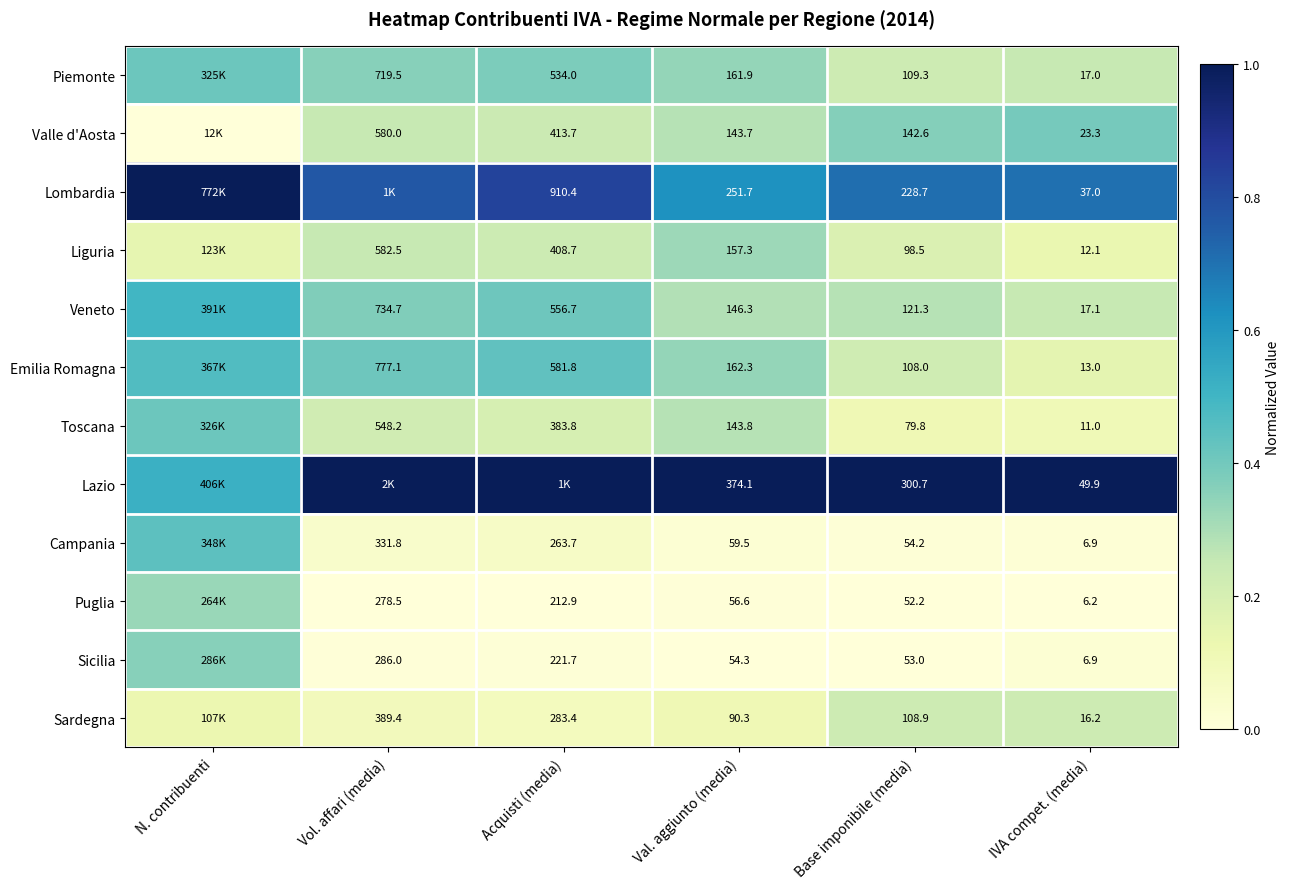

Is the value of Sicilia at Vol. affari (media) greater than the value of Campania at Val. aggiunto (media)?

Yes